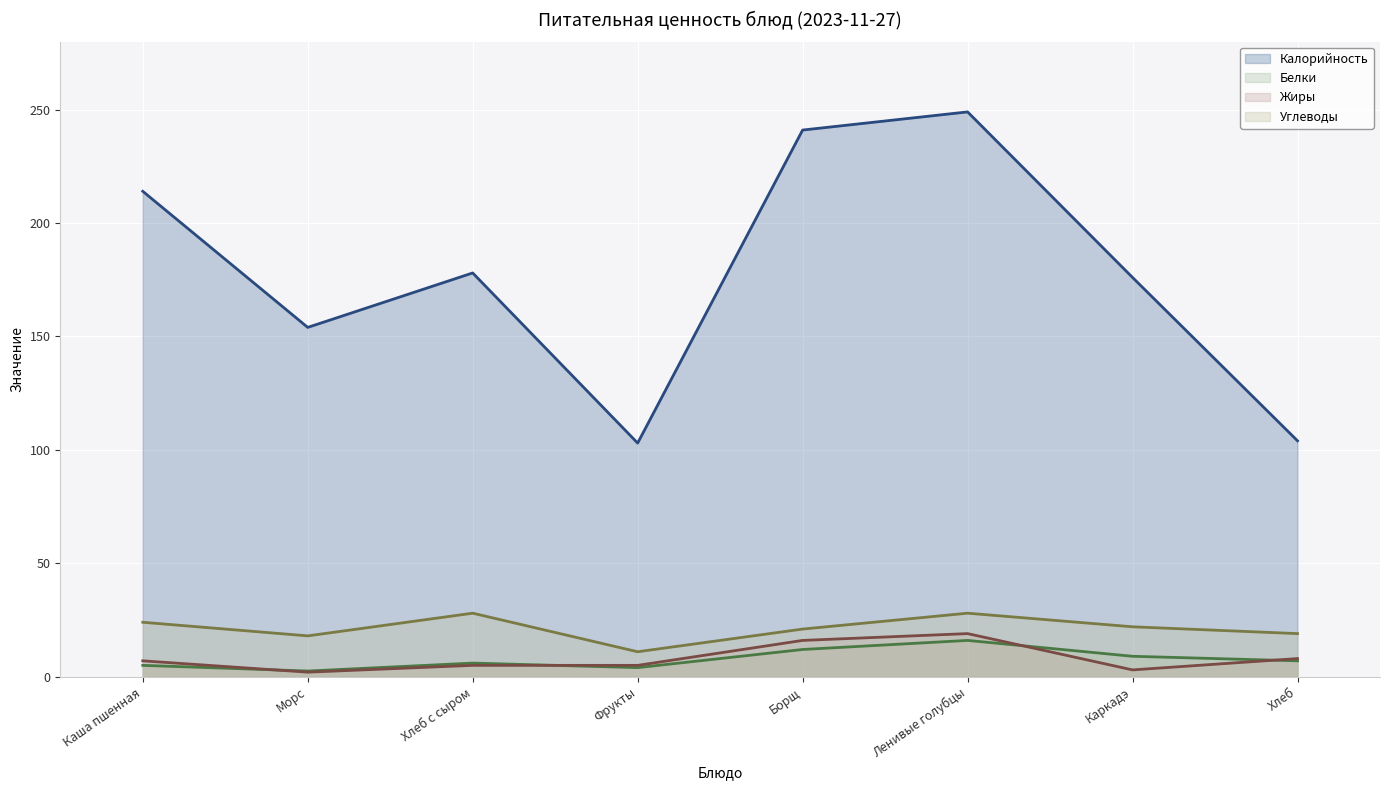

What position from the left is Борщ?

5